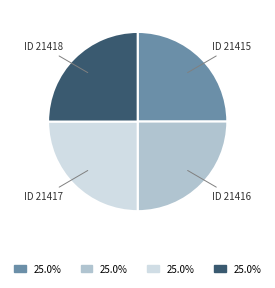

What is the ratio of the value at ID 21416 to the value at ID 21415?

1.0